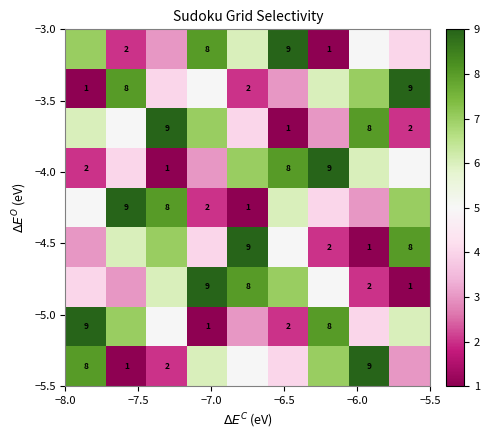

How many categories are shown in the chart?

9